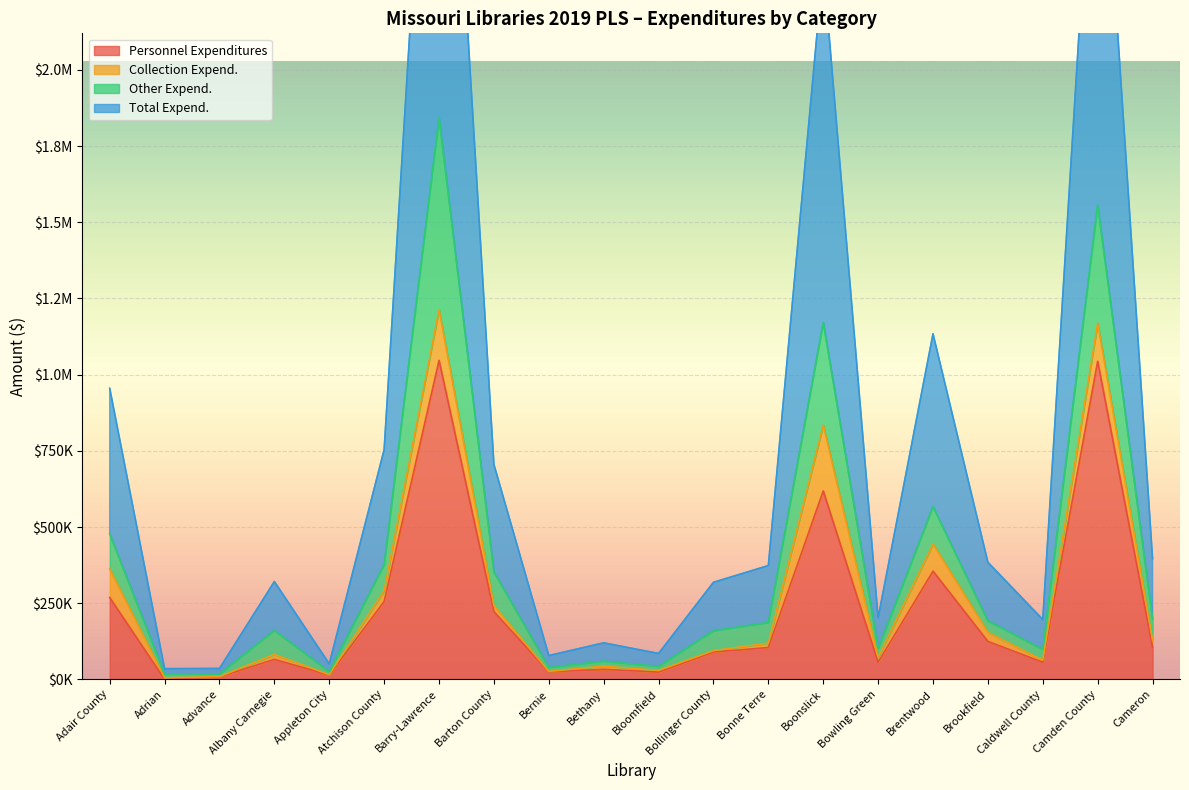

At which category does Total Expend. reach its first local peak?

Albany Carnegie